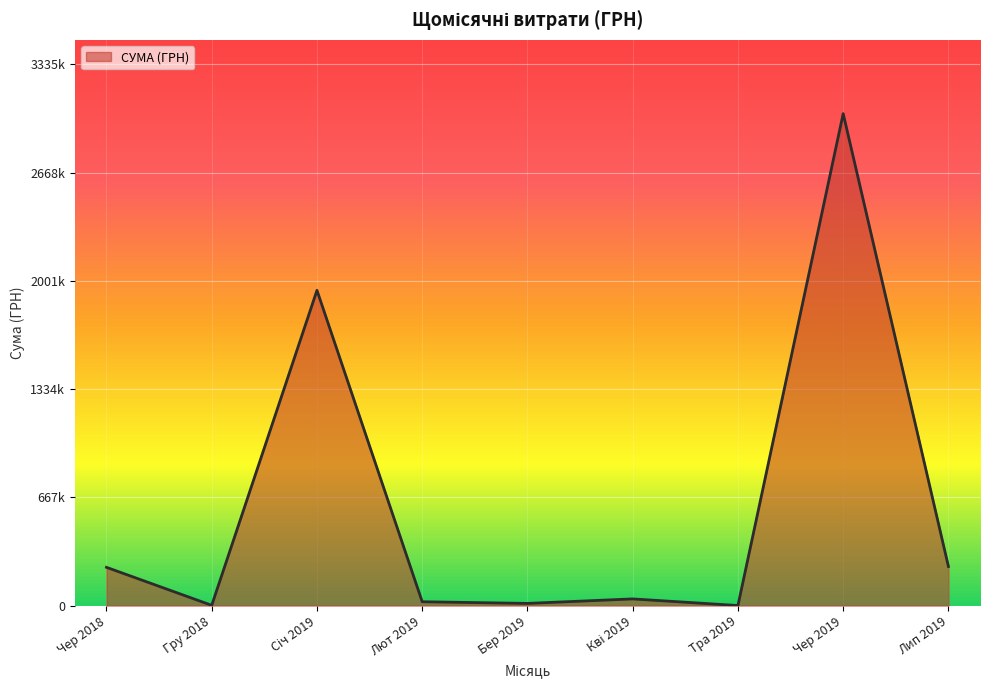

Where is the first local minimum?

Гру 2018